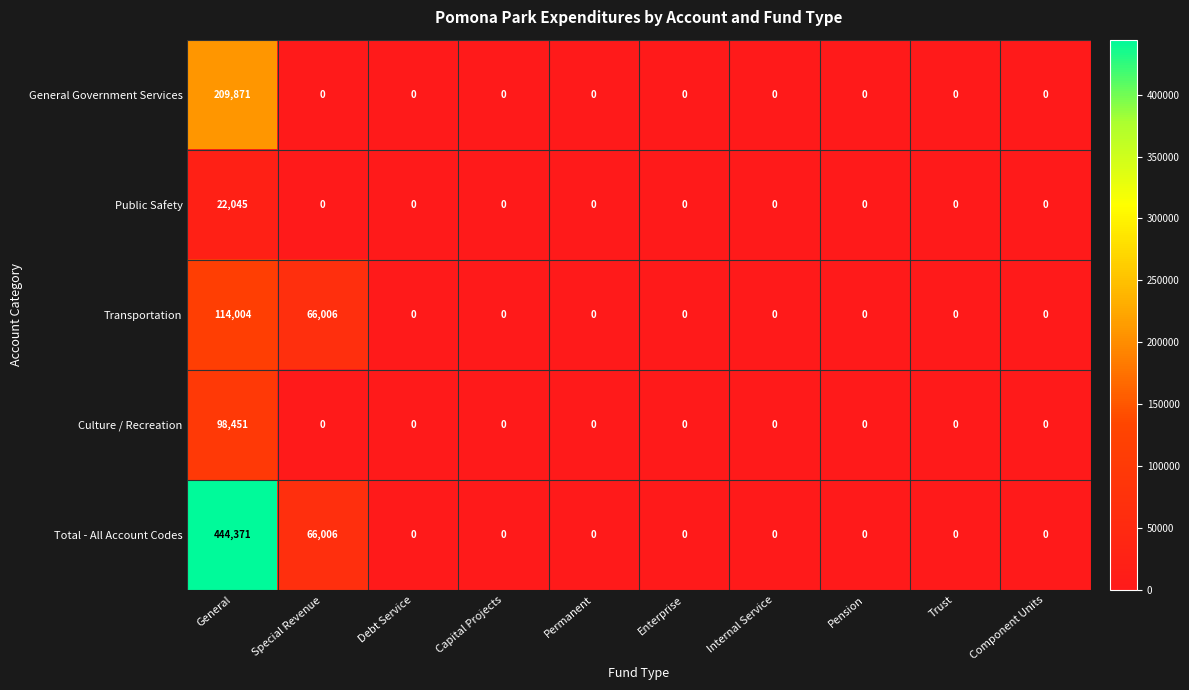

How many data points does each series have?

10